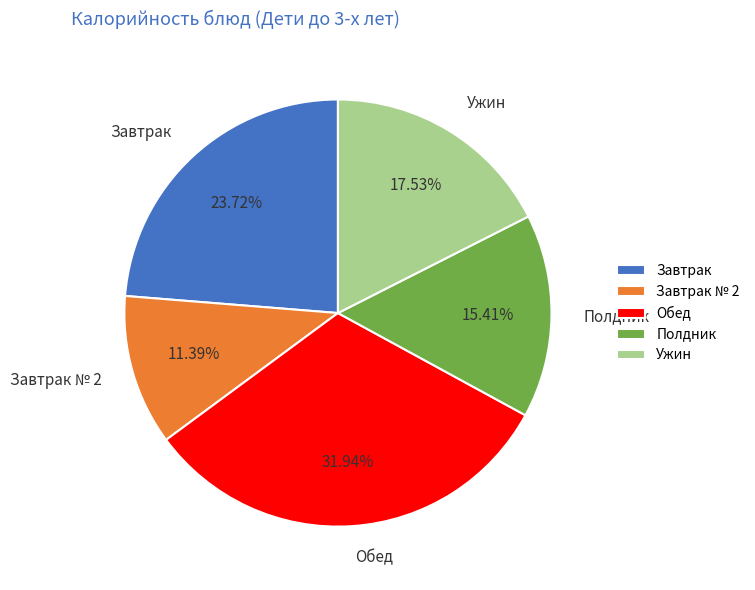

Is there a majority slice in this chart?

No